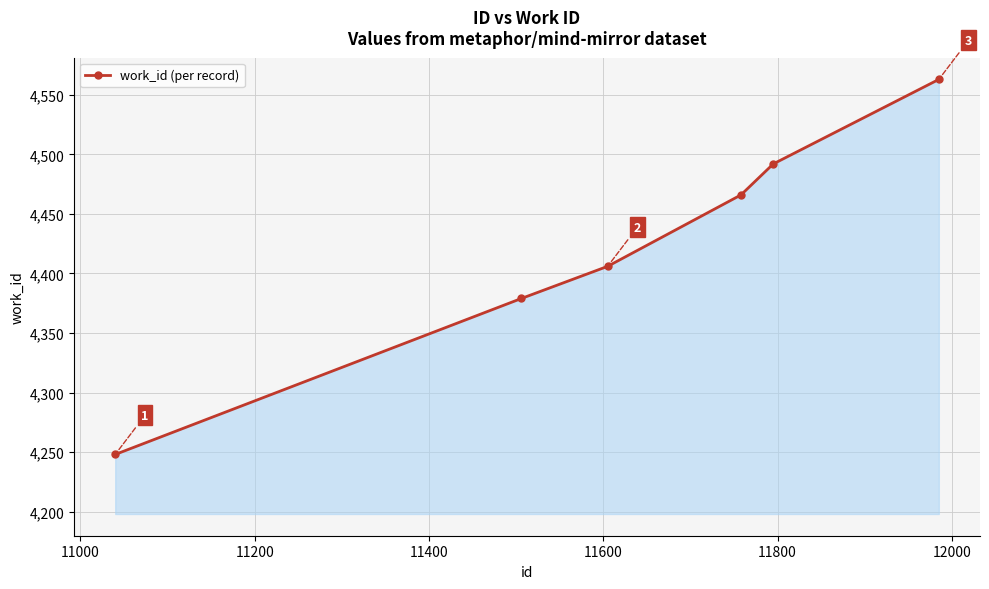

What is the smallest value displayed?

4248